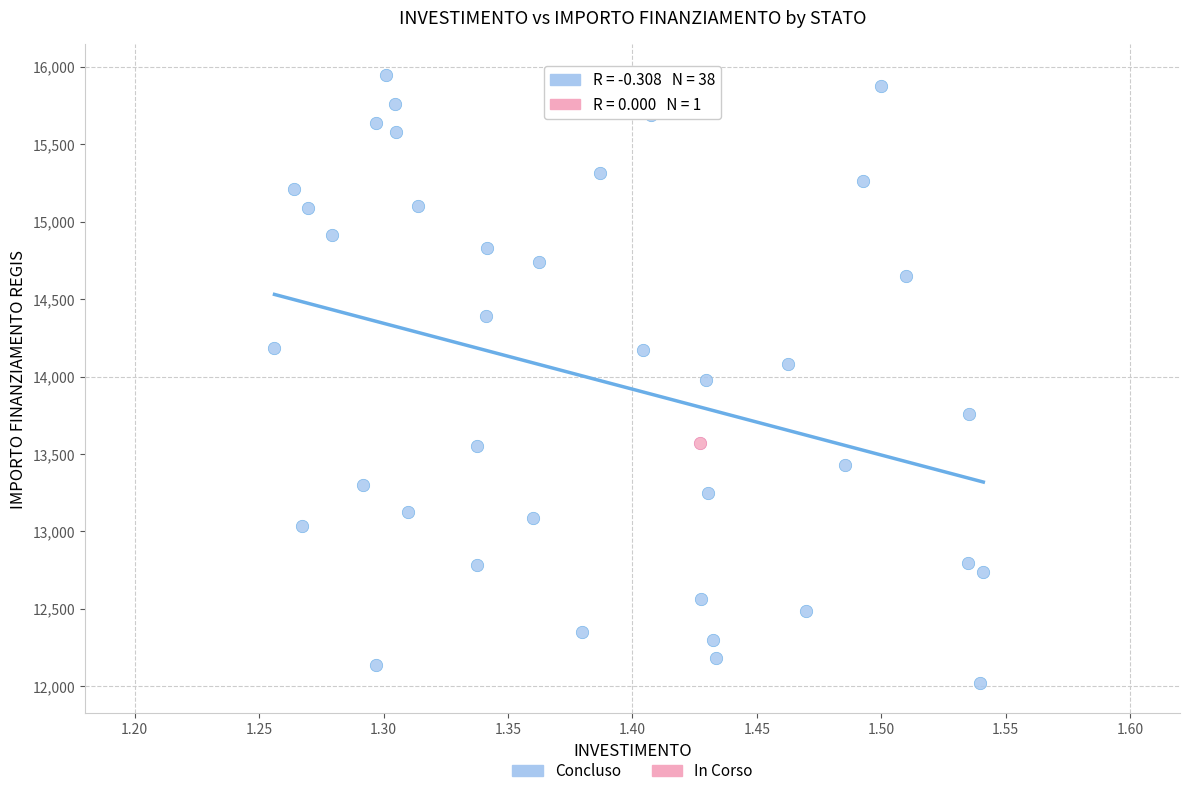

What are all the series names shown in the legend?

Concluso, In Corso